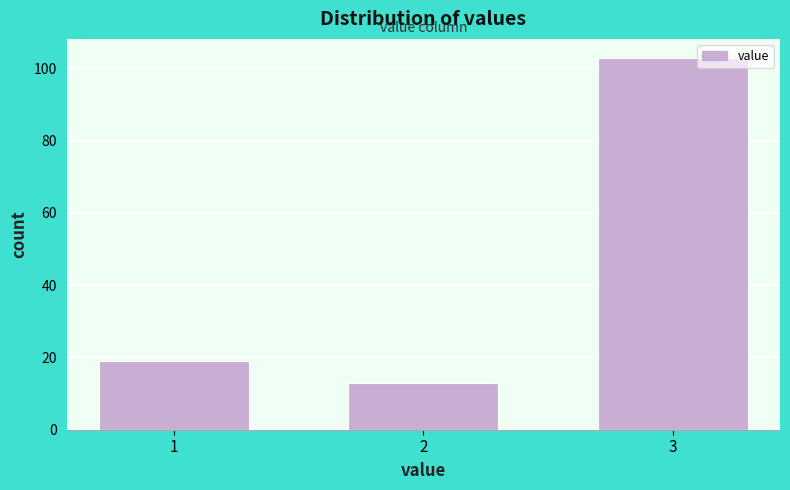

Reading left to right, what are all the values shown in this chart?

1=19	2=13	3=103